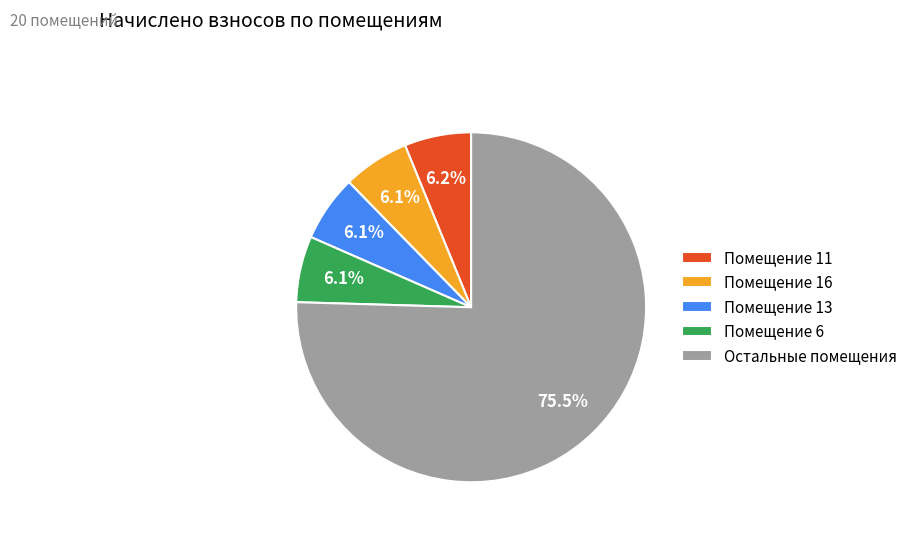

Which slice represents more than half of the pie?

Остальные помещения